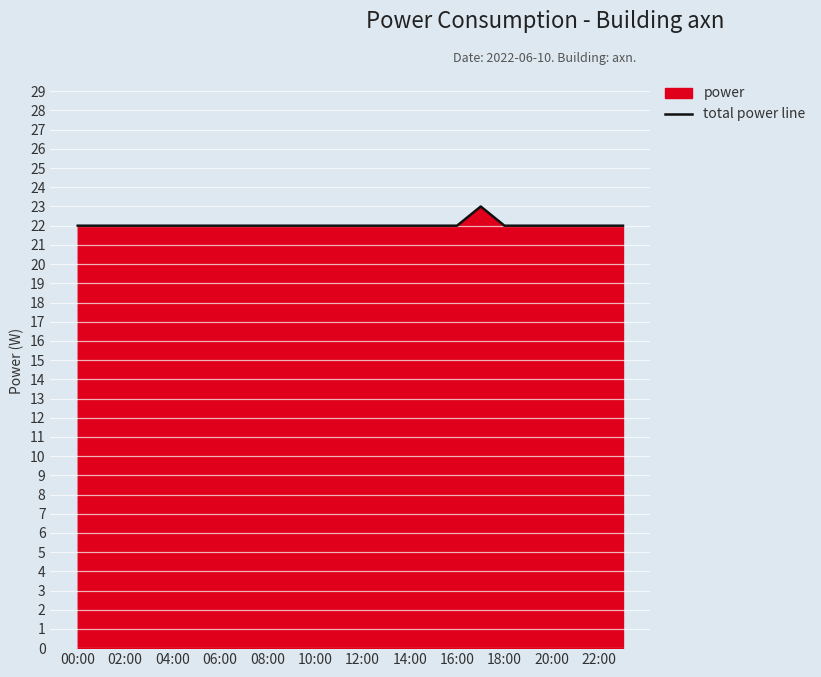

Reading left to right, list all the values displayed in this chart.

22	22	22	22	22	22	22	22	22	22	22	22	22	22	22	22	22	23	22	22	22	22	22	22